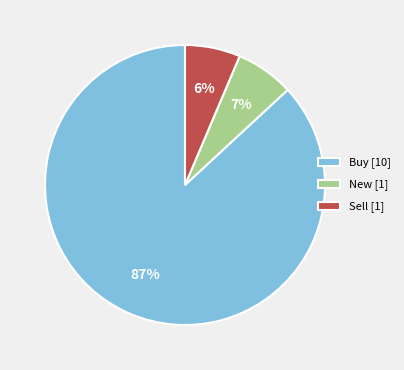

Between Buy [10] and Sell [1], which is larger?

Buy [10]